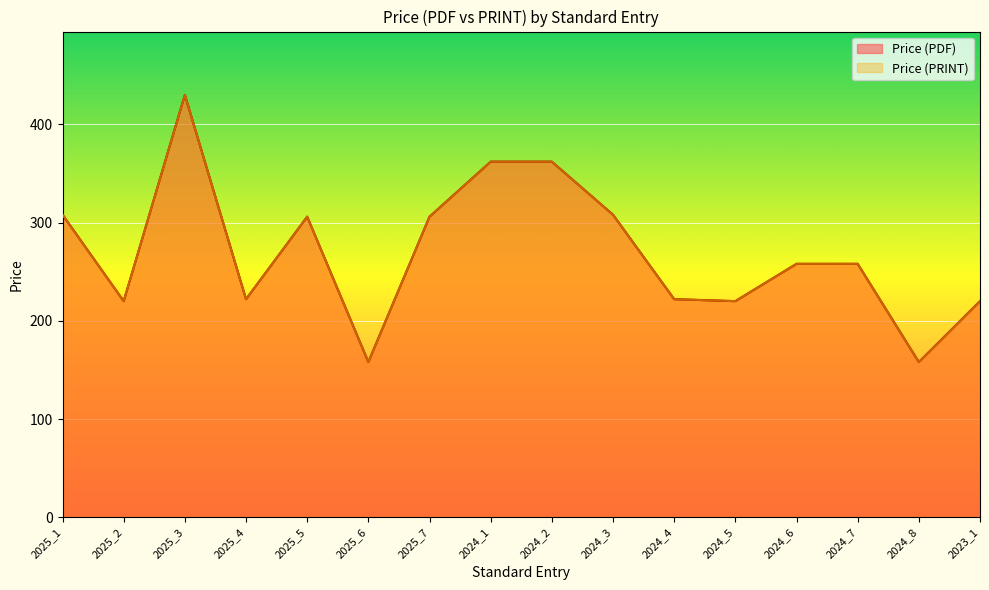

What is the total value across all series at 2025_6?

316